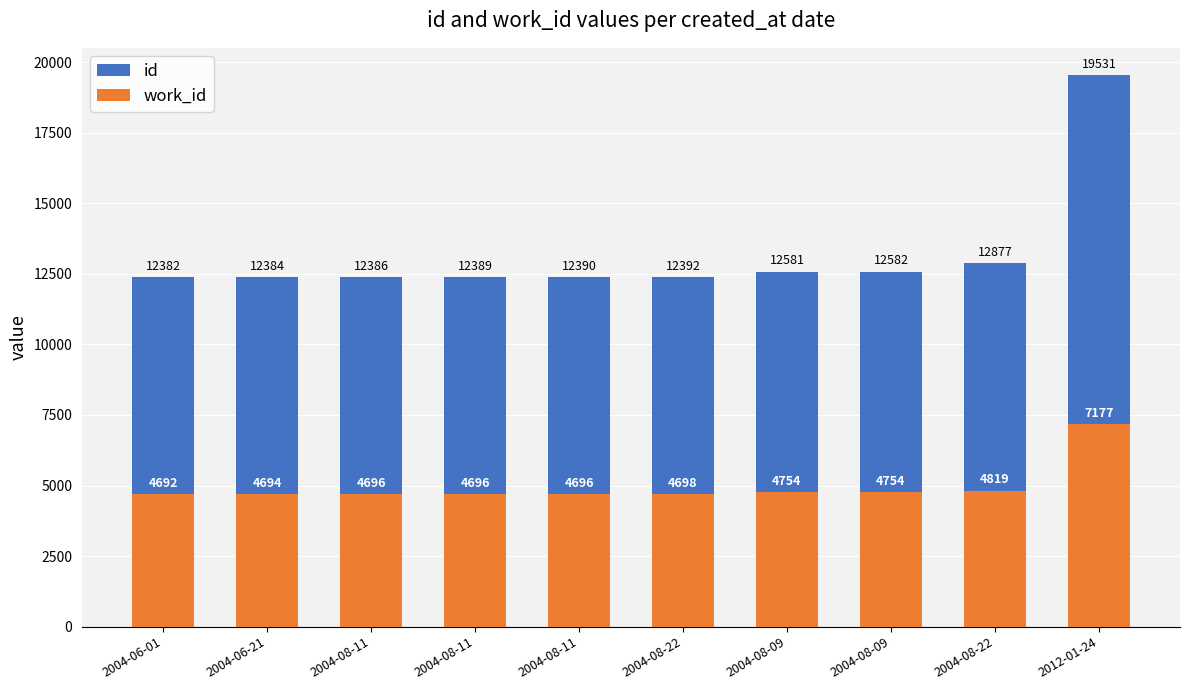

What is the total value across all series at 2004-08-22?

17090